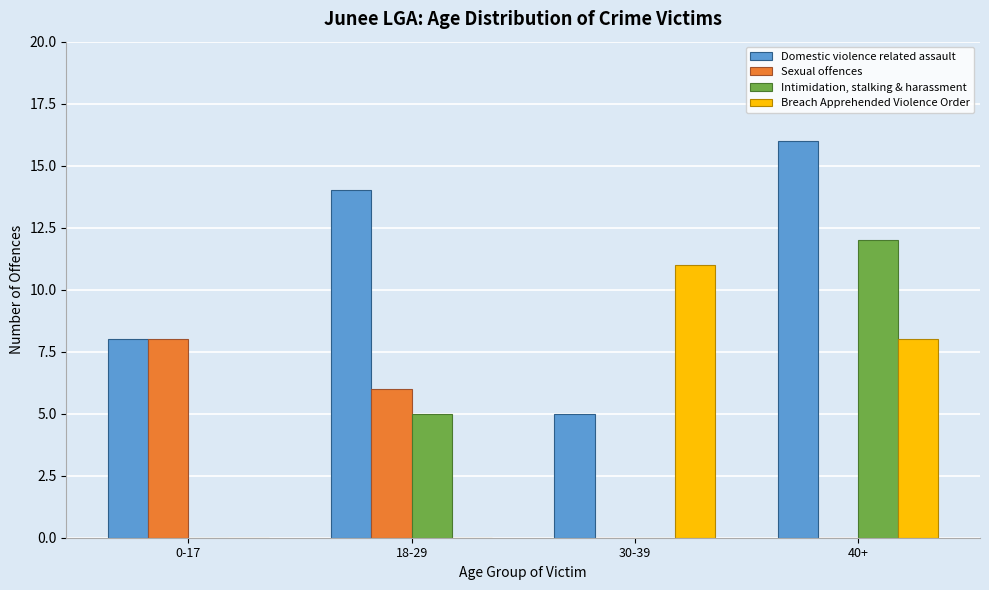

Reading left to right, transcribe all the data shown in this chart.

Domestic violence related assault: 0-17=8	18-29=14	30-39=5	40+=16
Sexual offences: 0-17=8	18-29=6	30-39=0	40+=0
Intimidation, stalking & harassment: 0-17=0	18-29=5	30-39=0	40+=12
Breach Apprehended Violence Order: 0-17=0	18-29=0	30-39=11	40+=8